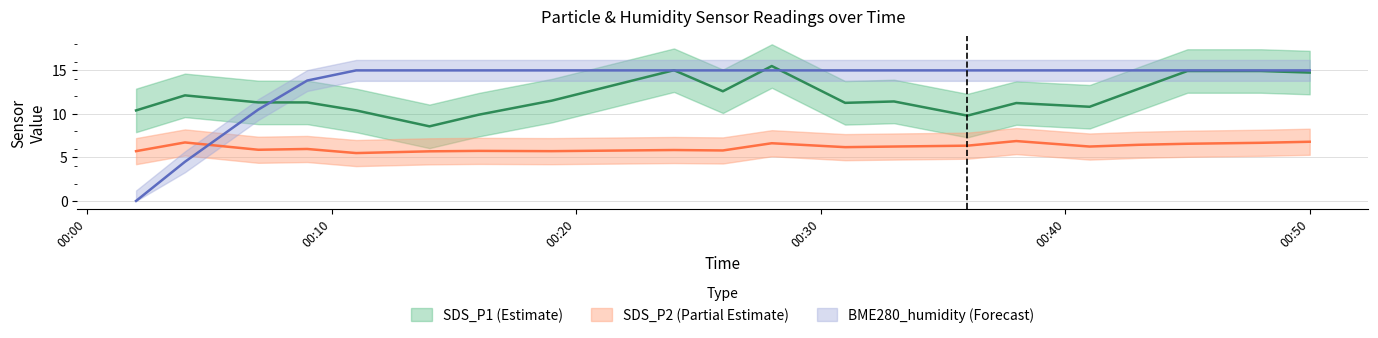

What is the spread (max minus min) of values at 2023/06/17 00:16?

9.2